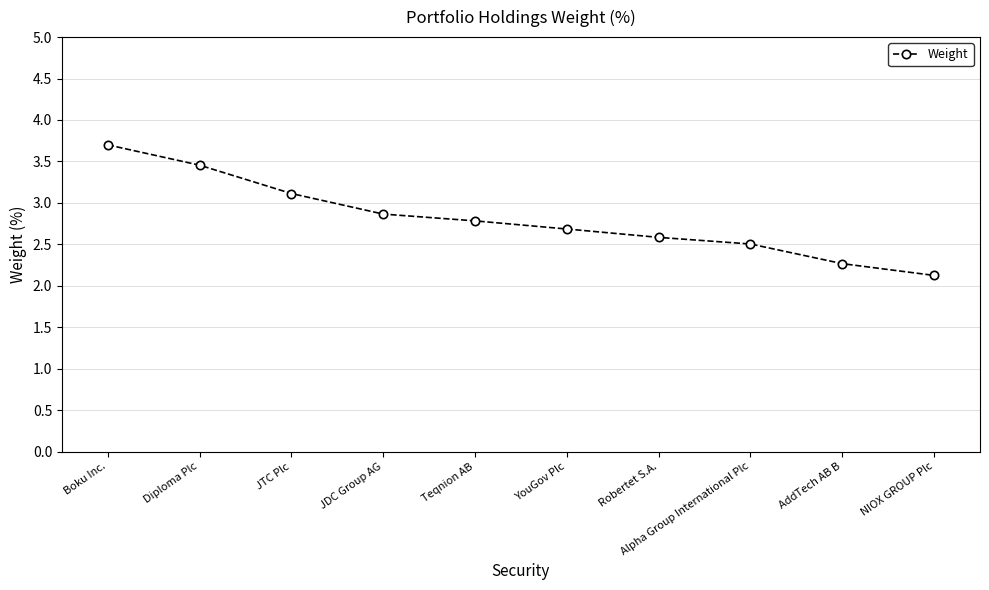

Approximately how many times larger is the value at Teqnion AB compared to NIOX GROUP Plc?

1.3